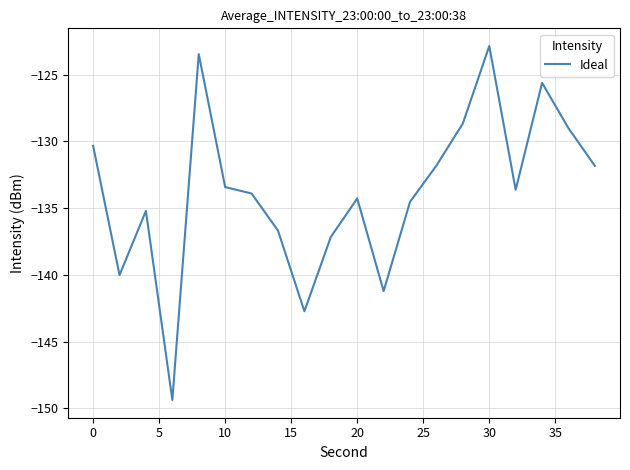

What is the difference between the maximum and minimum values?

26.5